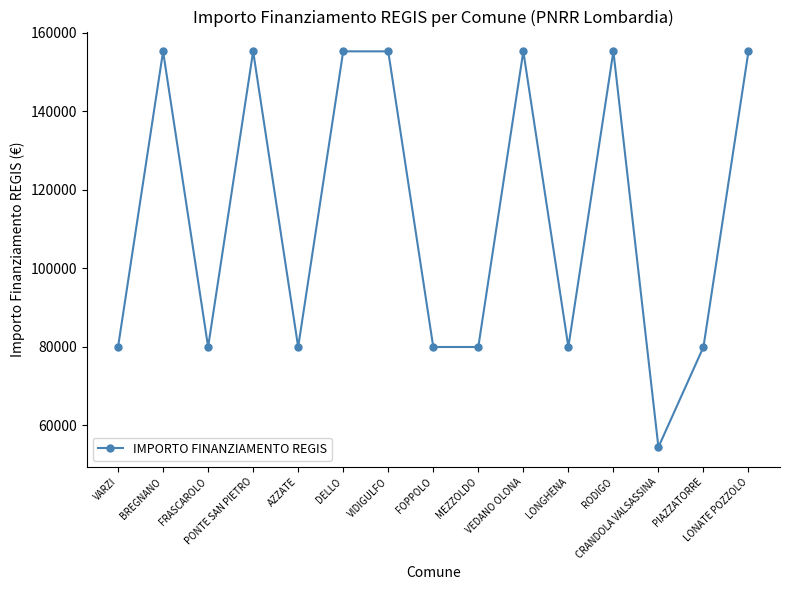

Approximately how many times larger is the value at LONATE POZZOLO compared to FOPPOLO?

1.9